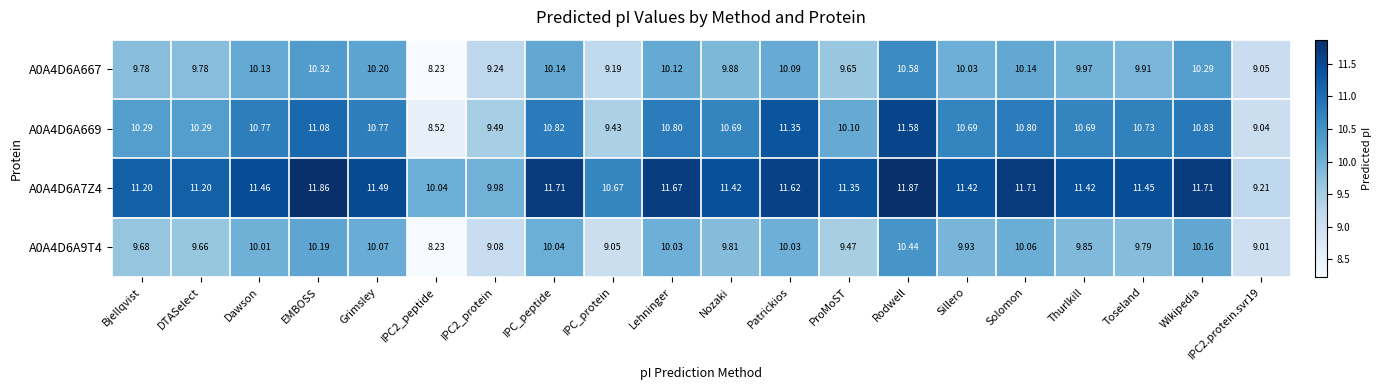

Which series has the largest range (max minus min)?

A0A4D6A669